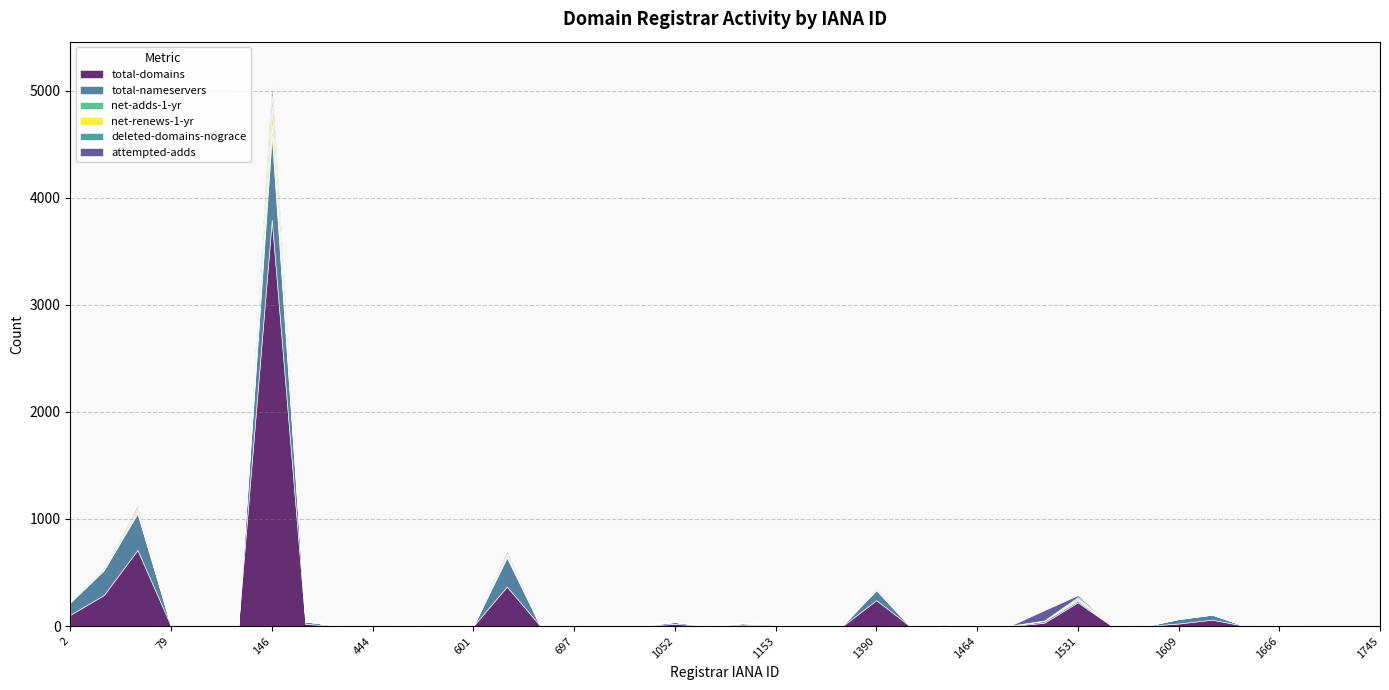

List the labels in order of deleted-domains-nograce value, smallest first.

1375, 1434, 1449, 1464, 1480, 1564, 1599, 1609, 1653, 1666, 291, 411, 444, 456, 468, 601, 86, 111, 79, 664, 697, 837, 938, 1719, 1728, 1745, 1082, 1149, 1153, 1257, 1505, 2, 1052, 1647, 625, 48, 1390, 69, 1531, 146